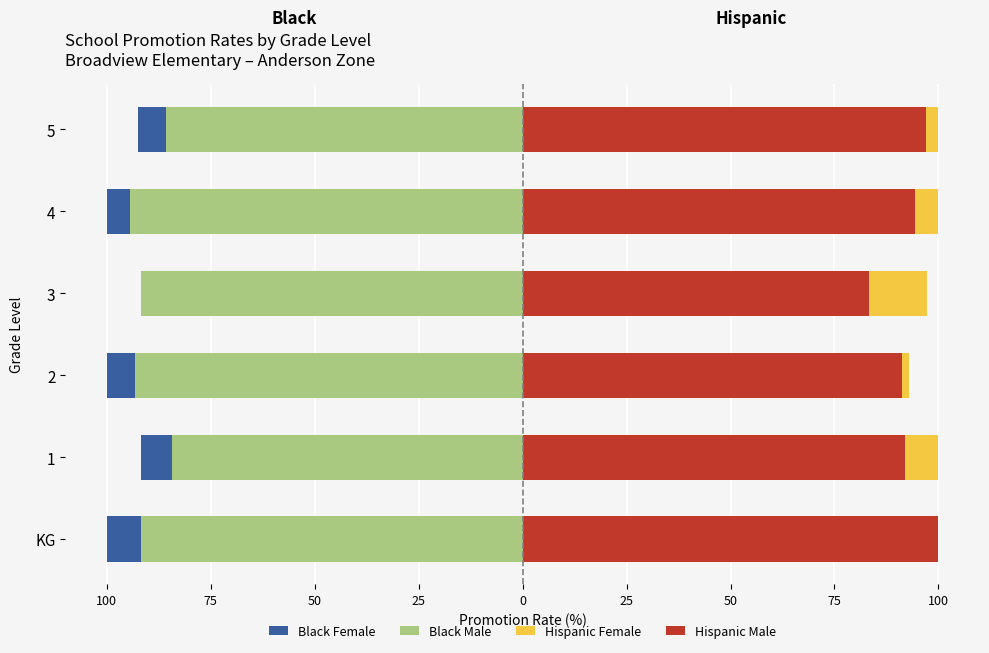

At how many categories does at least one series exceed 79?

6